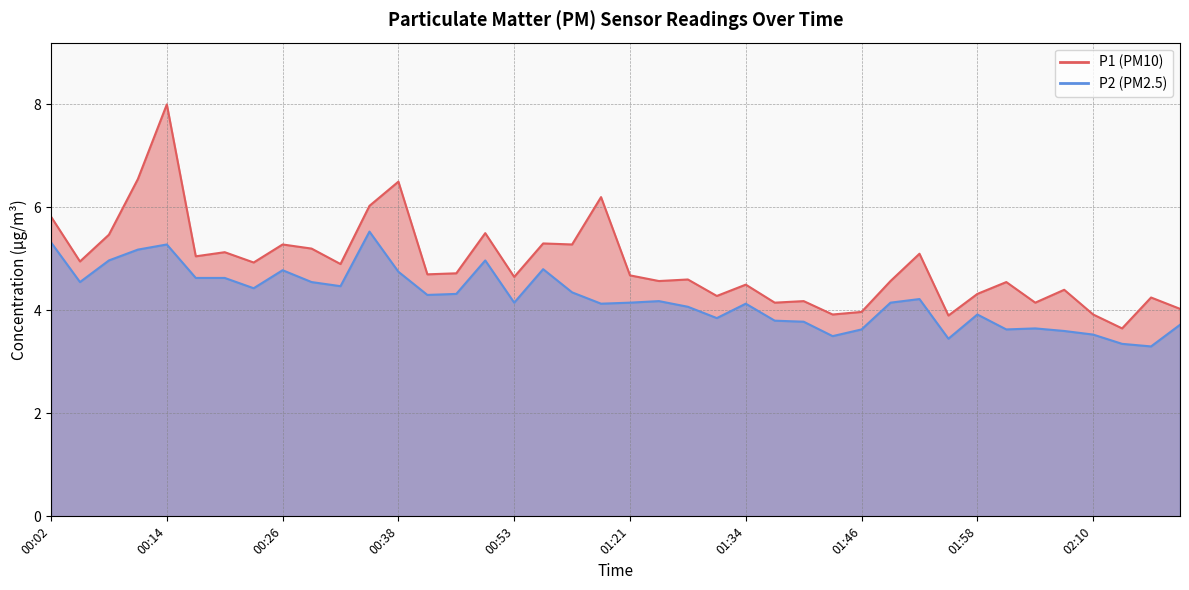

How many values in the P1 series are below 4?

5